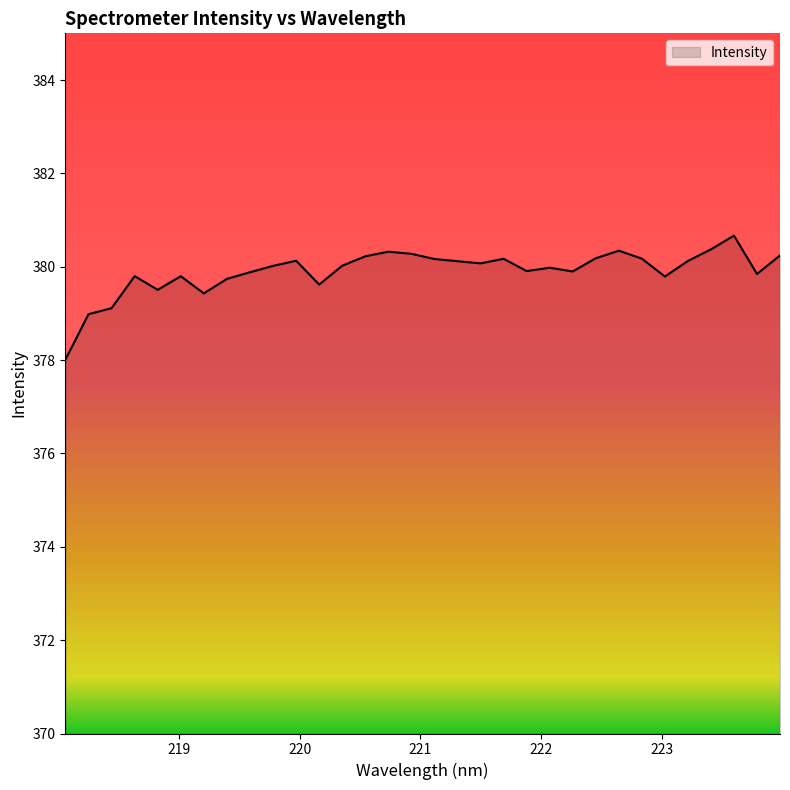

What is the minimum value shown in the chart?

378.0